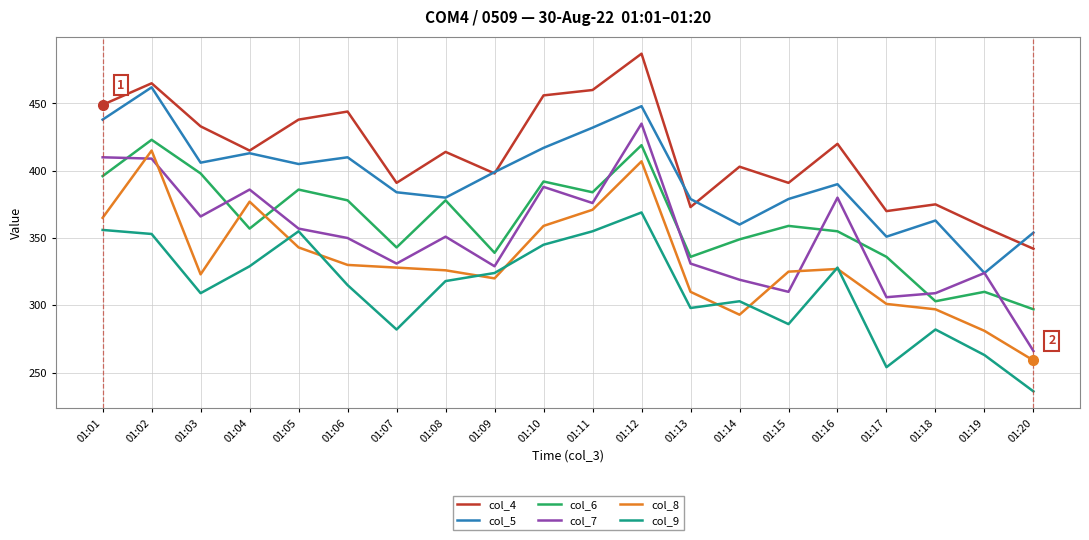

Read the col_5 value at 01:11, to the nearest 5.

430